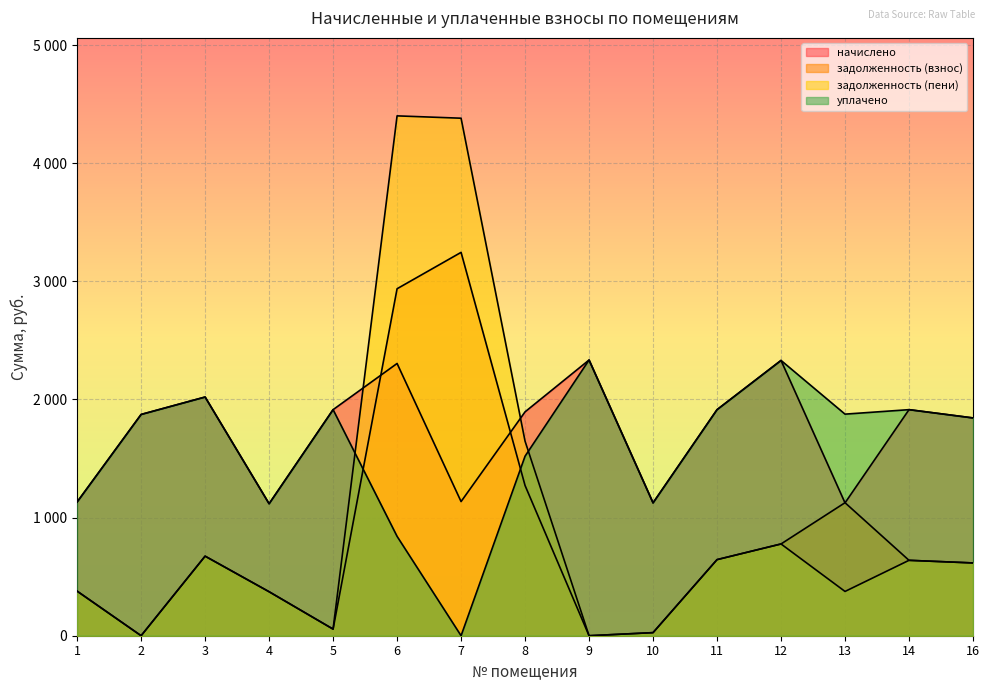

At which label is начислено closest to 1725?

16